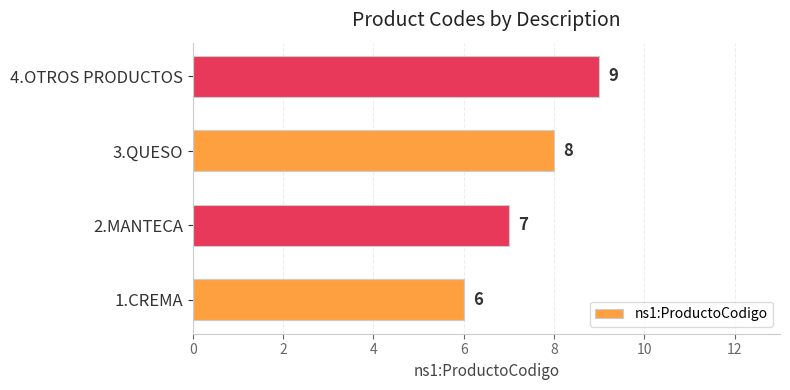

What is the difference between the maximum and minimum values?

3